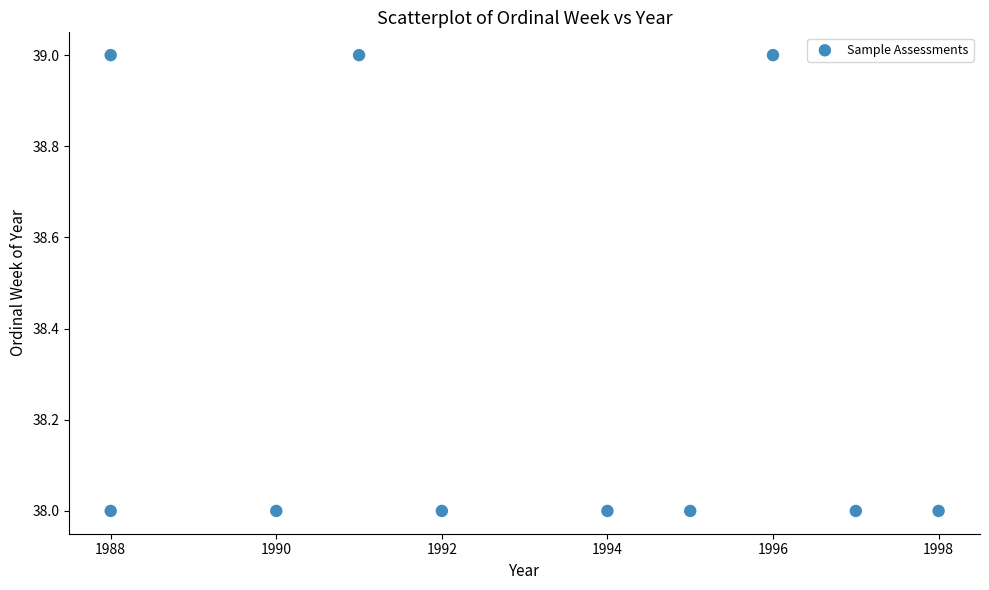

What is the range of X values (max minus min)?

10